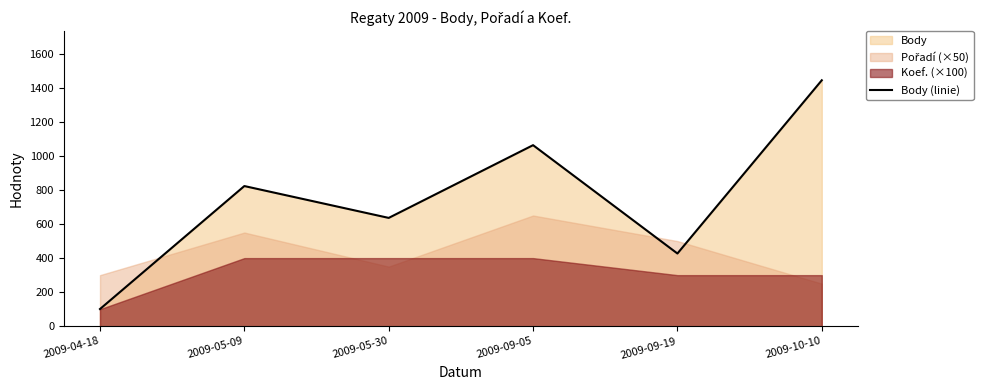

Approximately how many times larger is the value at 2009-05-09 compared to 2009-04-18?

8.1